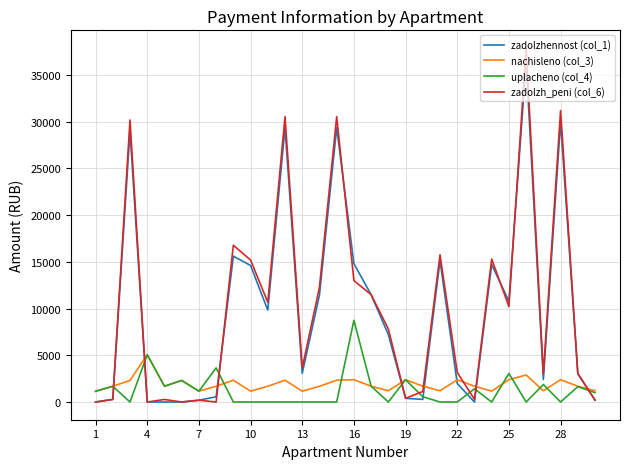

Which series has the widest spread of values?

zadolzh_peni (col_6)